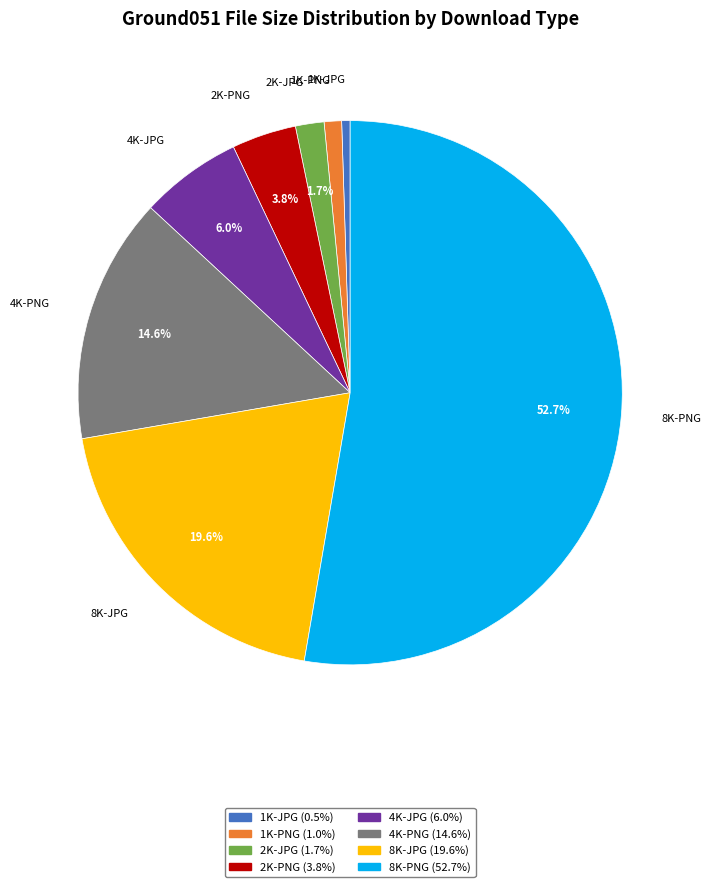

The 1K-PNG slice represents 1% of the pie. True or false?

True